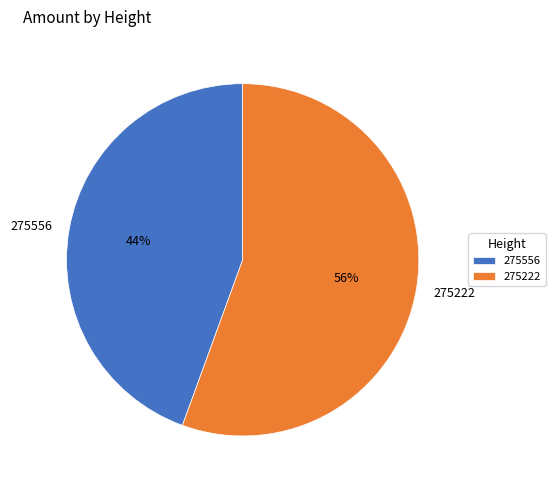

Combined, do 275222 and 275556 account for over 50%?

Yes